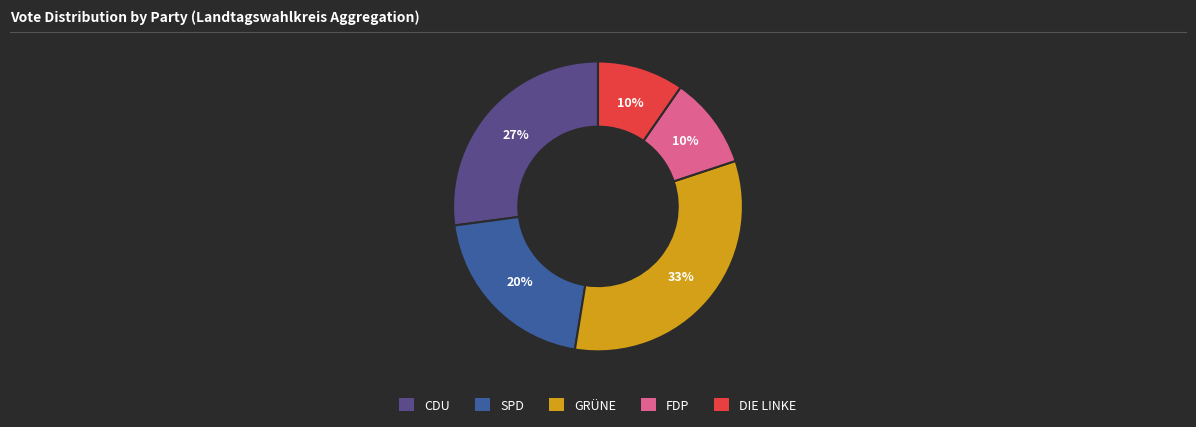

To the nearest percent, what is the difference between the largest and smallest slice percentages?

23%